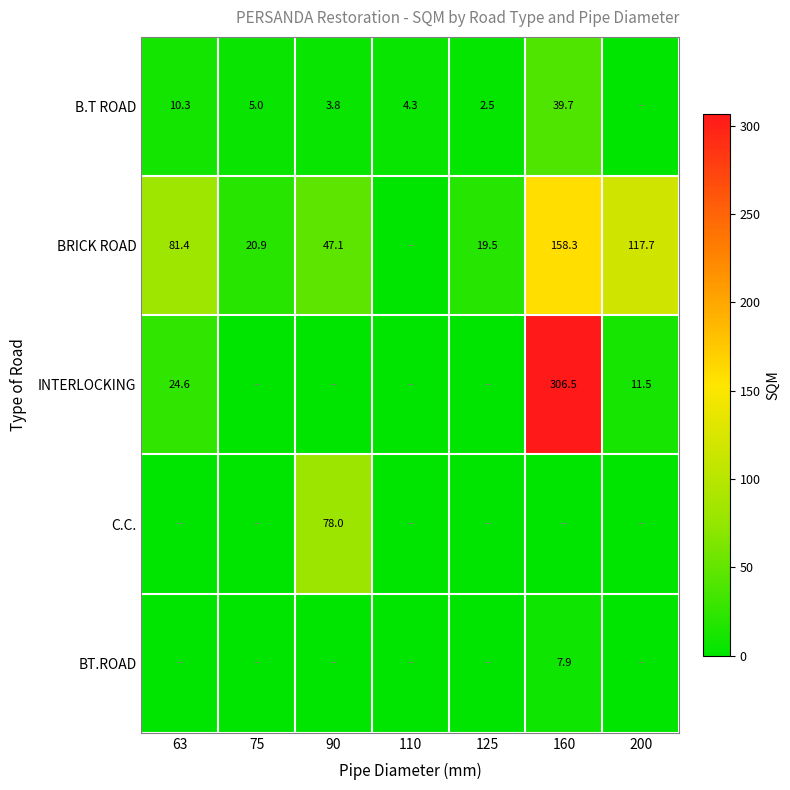

True or false: INTERLOCKING has a value of 200.7 at 160.

False